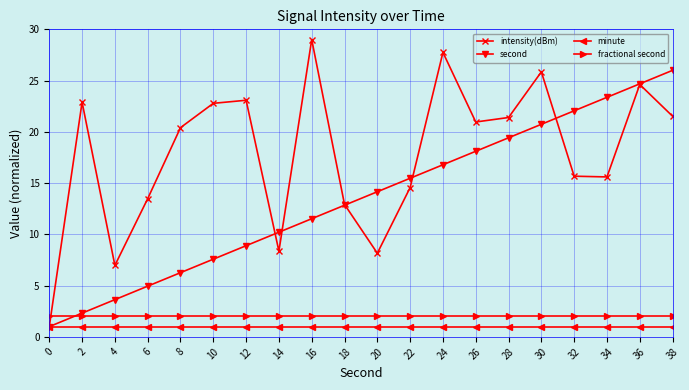

What is the value of the second point at the 12th from the left?

15.5